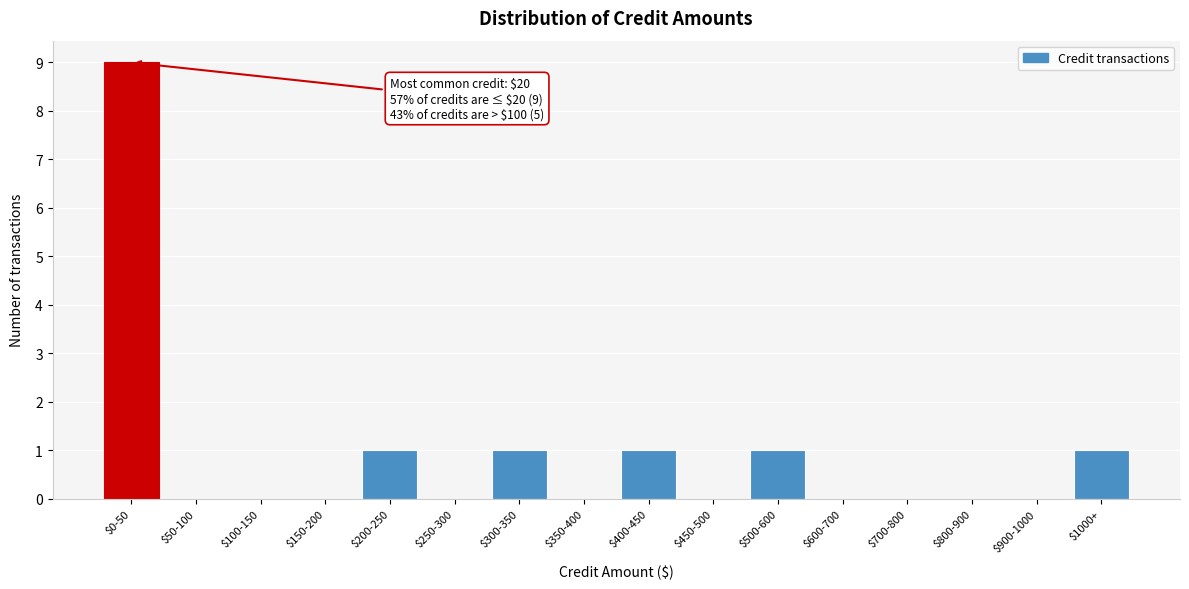

At which category does the chart reach its peak across all series?

$0-50